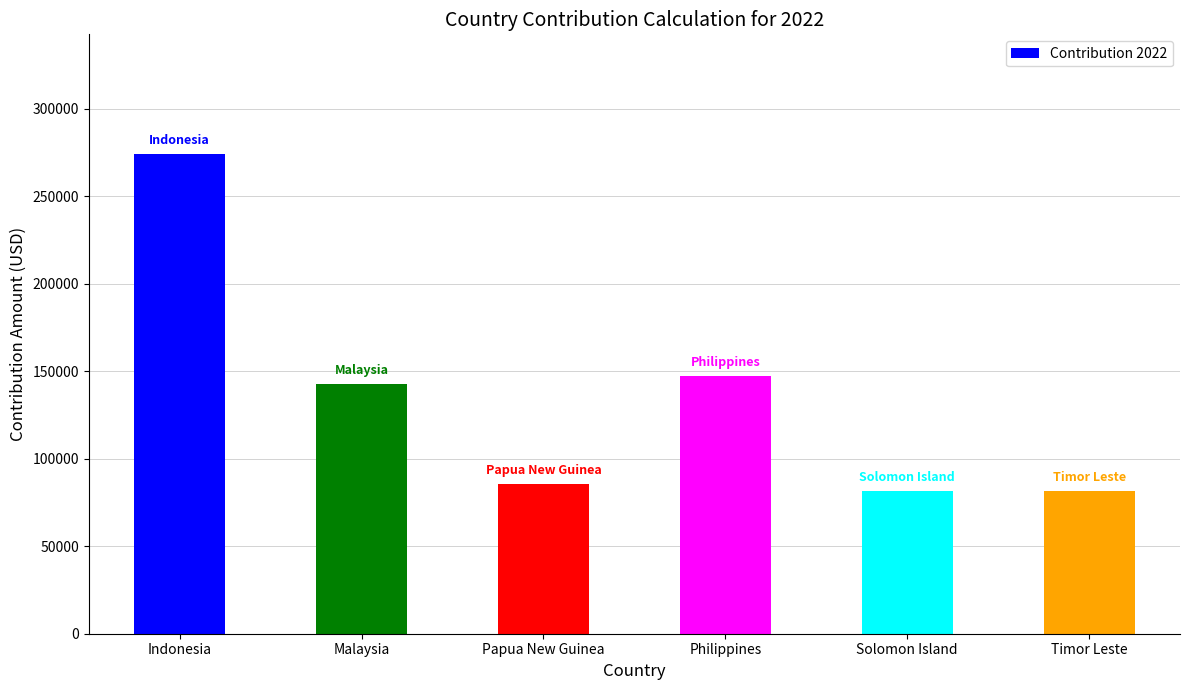

What is the ratio of the value at Philippines to the value at Solomon Island?

1.8